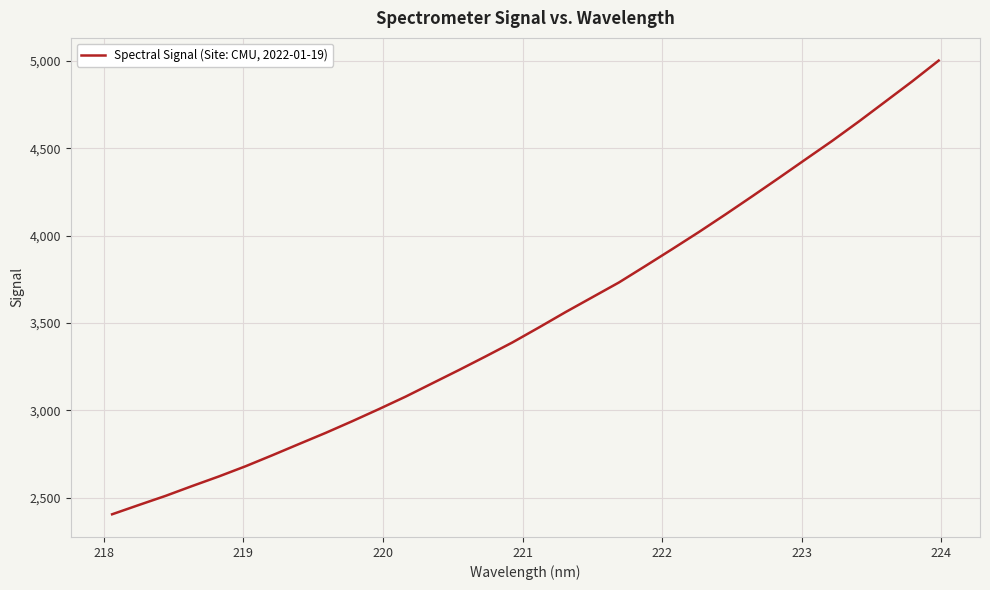

What is the minimum value shown in the chart?

2405.5